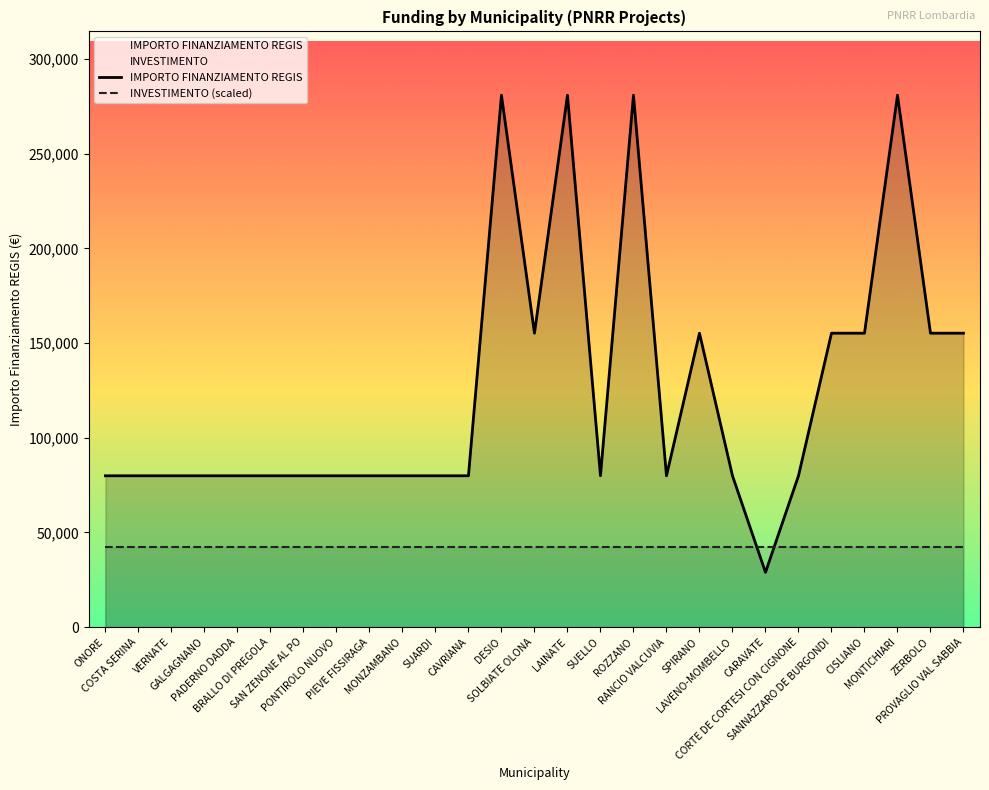

Which label corresponds to the largest value in the chart?

DESIO